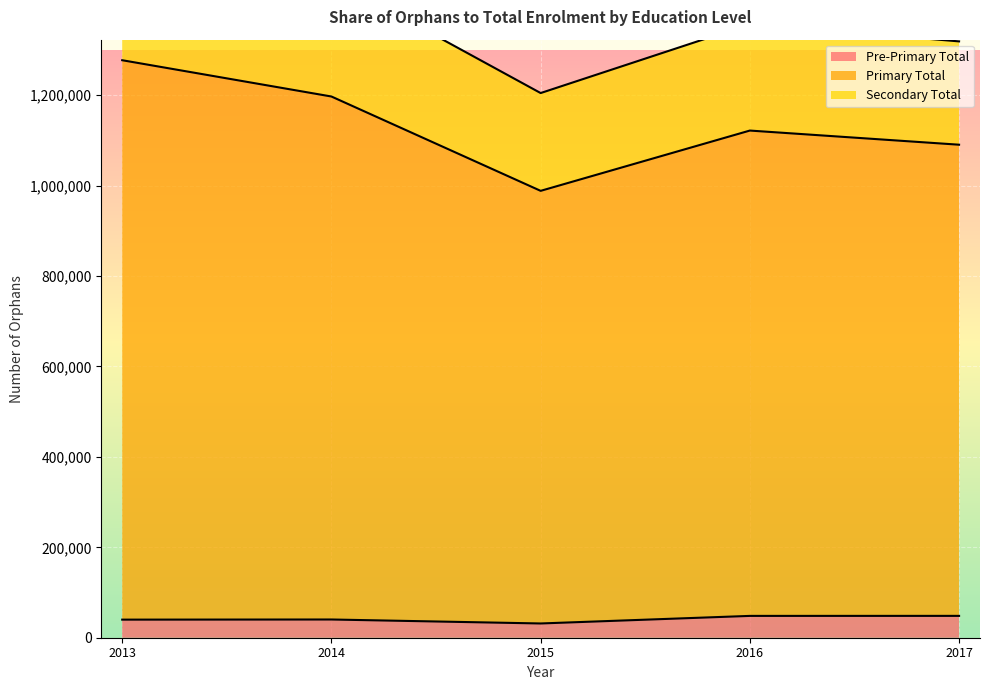

The Primary Total series shows 1121847 at 2016. True or false?

True